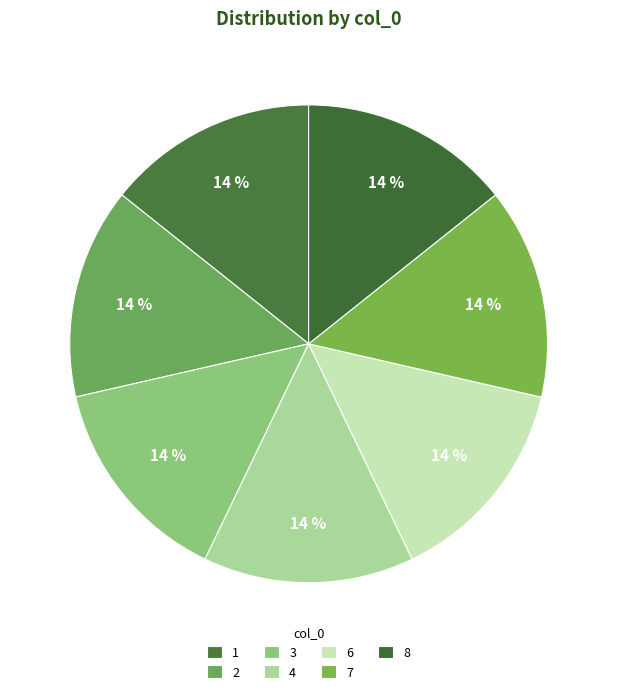

To the nearest percent, what is the combined percentage of 2 and 4?

29%